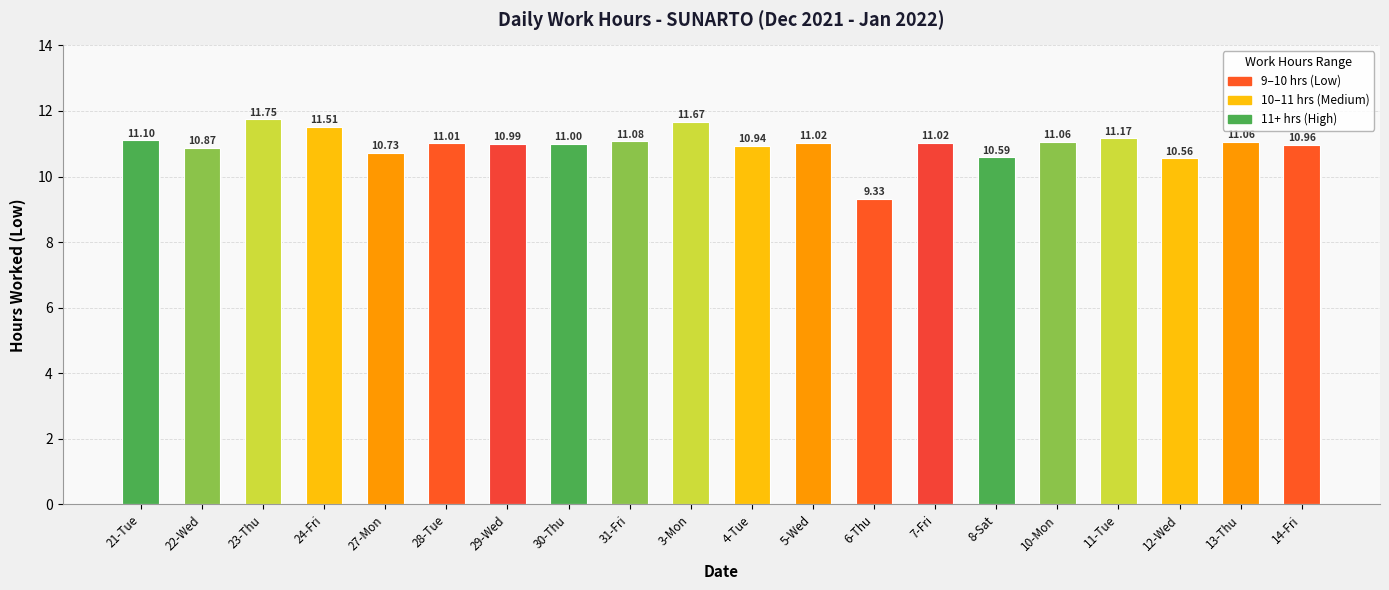

Reading left to right, extract all data points from this chart.

11.1	10.9	11.8	11.5	10.7	11.0	11.0	11.0	11.1	11.7	10.9	11.0	9.3	11.0	10.6	11.1	11.2	10.6	11.1	11.0